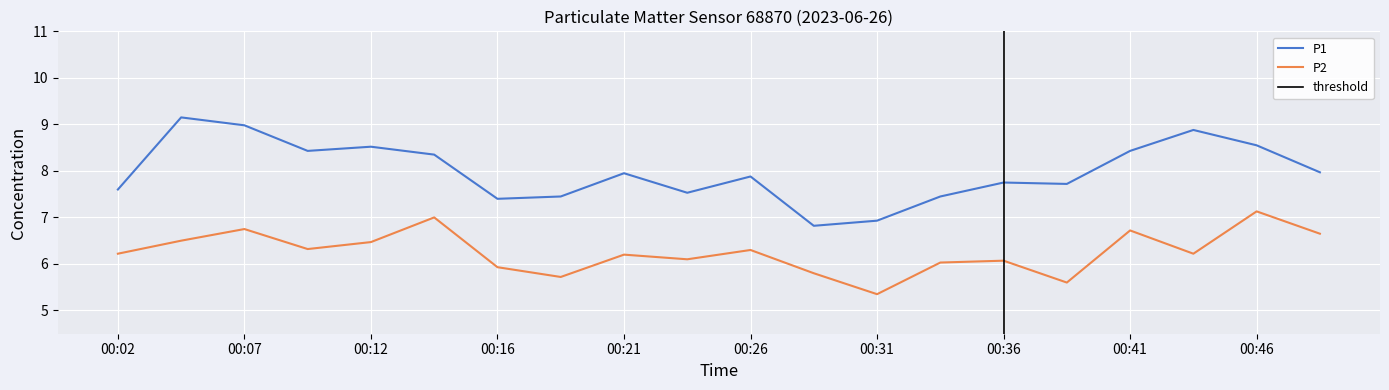

How many values in the P2 series exceed 6?

15